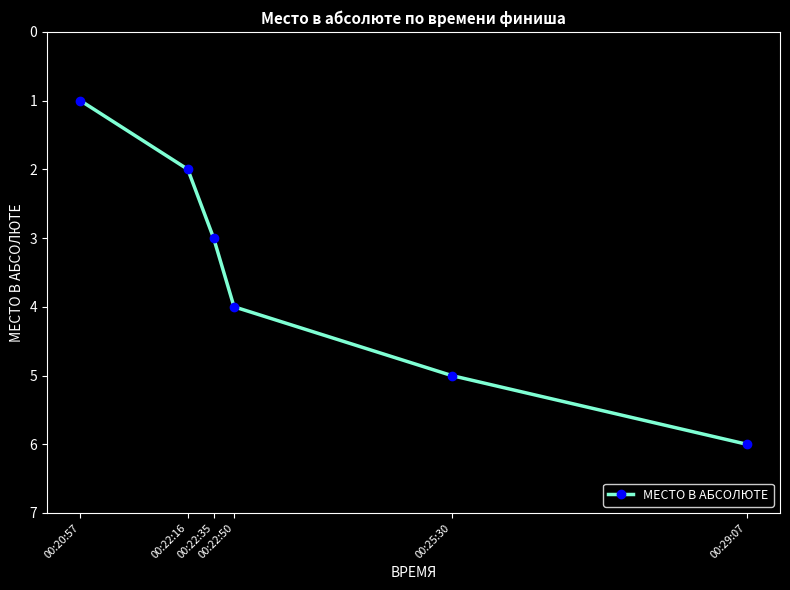

What is the difference between the second highest and second lowest values?

3